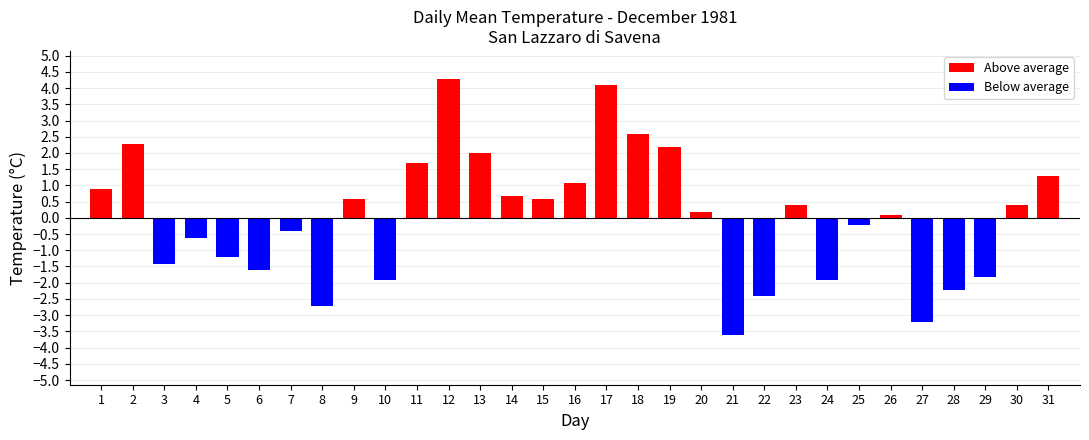

What is the value of the 20th bar from the left?

0.2